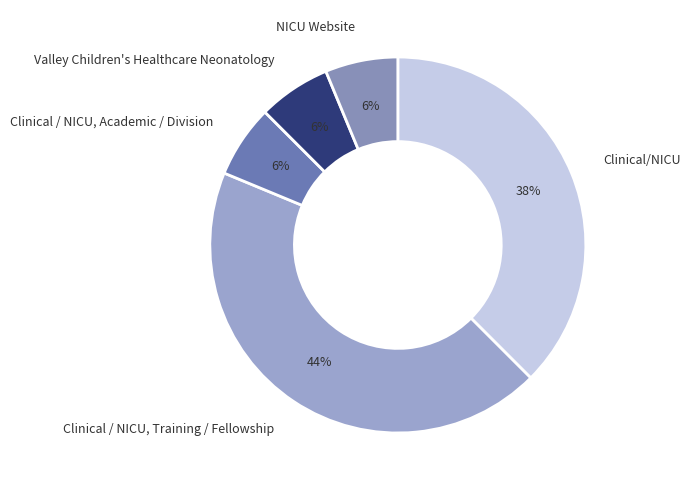

Between Clinical/NICU and Clinical / NICU, Training / Fellowship, which is larger?

Clinical / NICU, Training / Fellowship